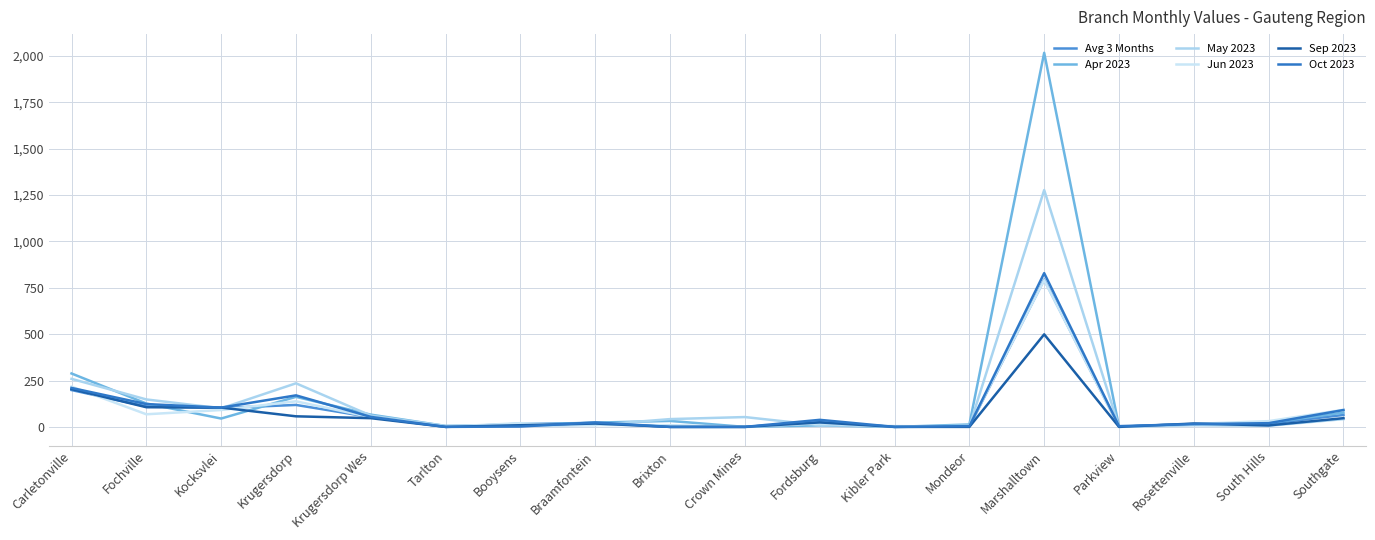

Which series changed the most between Carletonville and Crown Mines?

Apr 2023